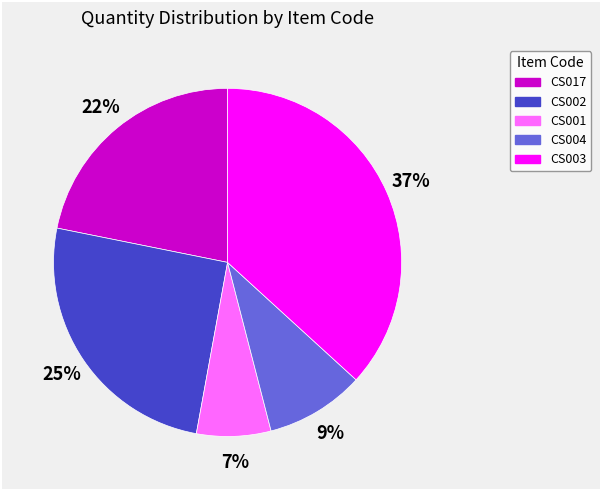

To the nearest percent, what is the average slice percentage?

20%